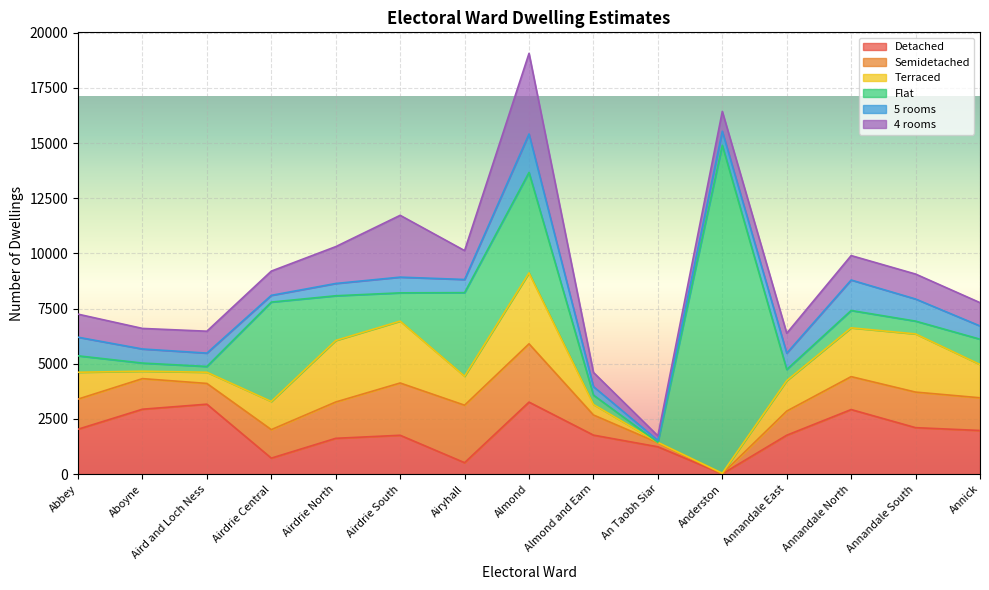

Which category has the highest value across all series?

Anderston